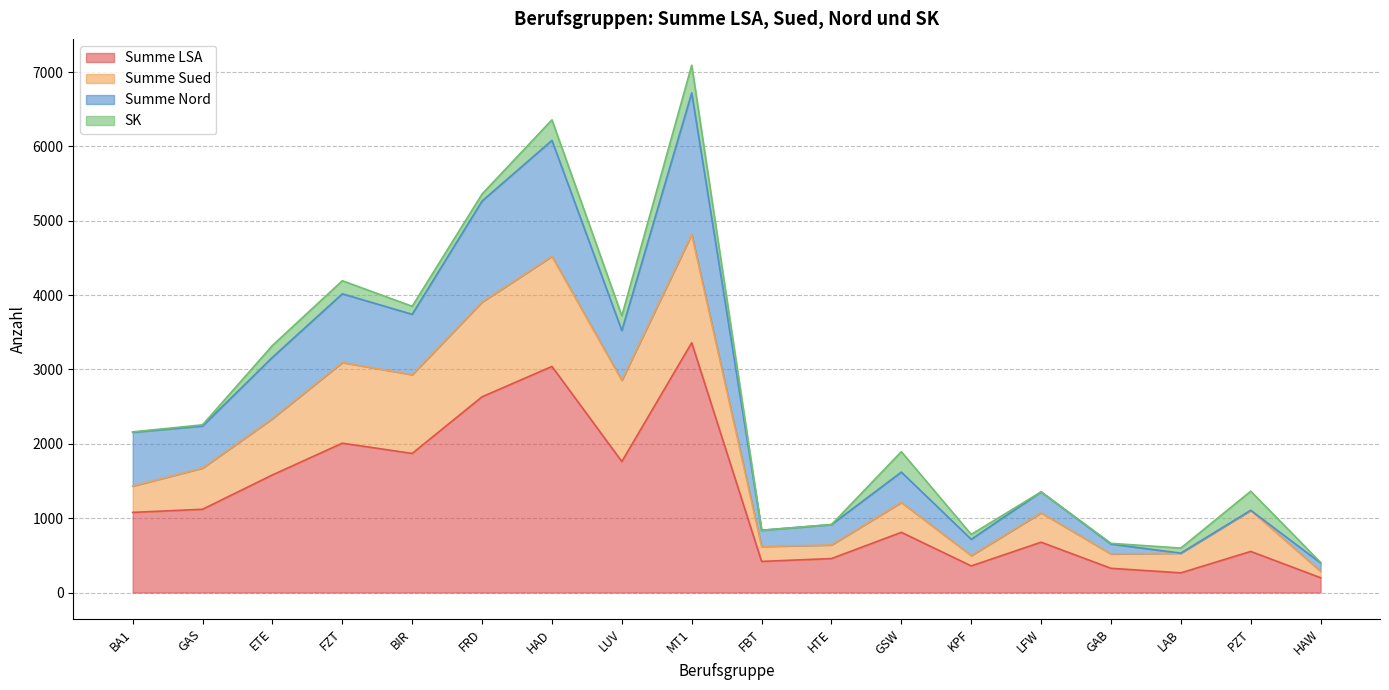

True or false: Summe Sued and Summe LSA cross at least once.

False